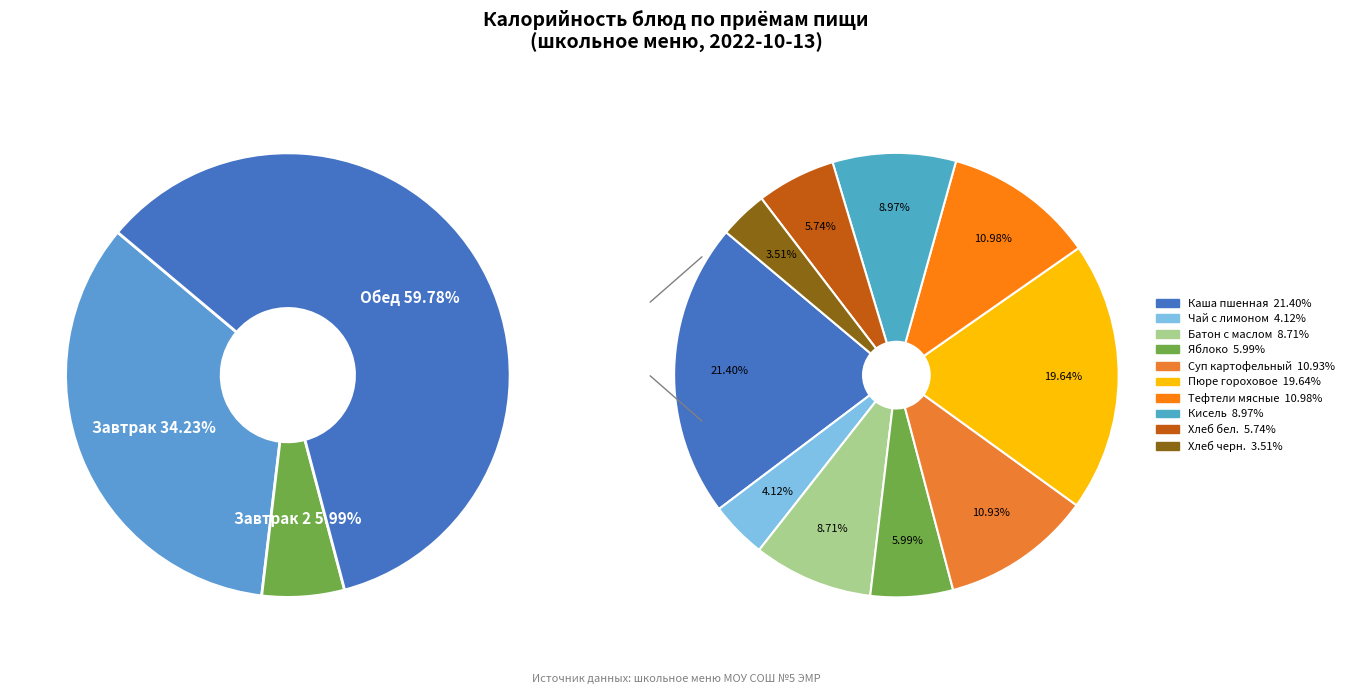

Rank the categories by value from lowest to highest.

хлеб черн., чай с сахаром лимоном, хлеб бел., яблоко, батон с маслом, кисель, суп картофельный с рыбой, тефтели "мясные" с соусом красным, пюре гороховое, каша пшенная молочная с маслом сливочным